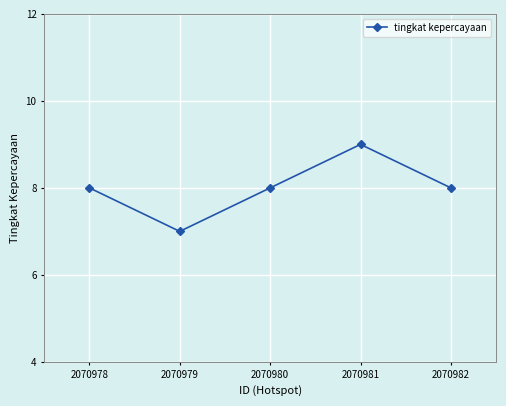

What is the difference between the maximum and minimum values?

2